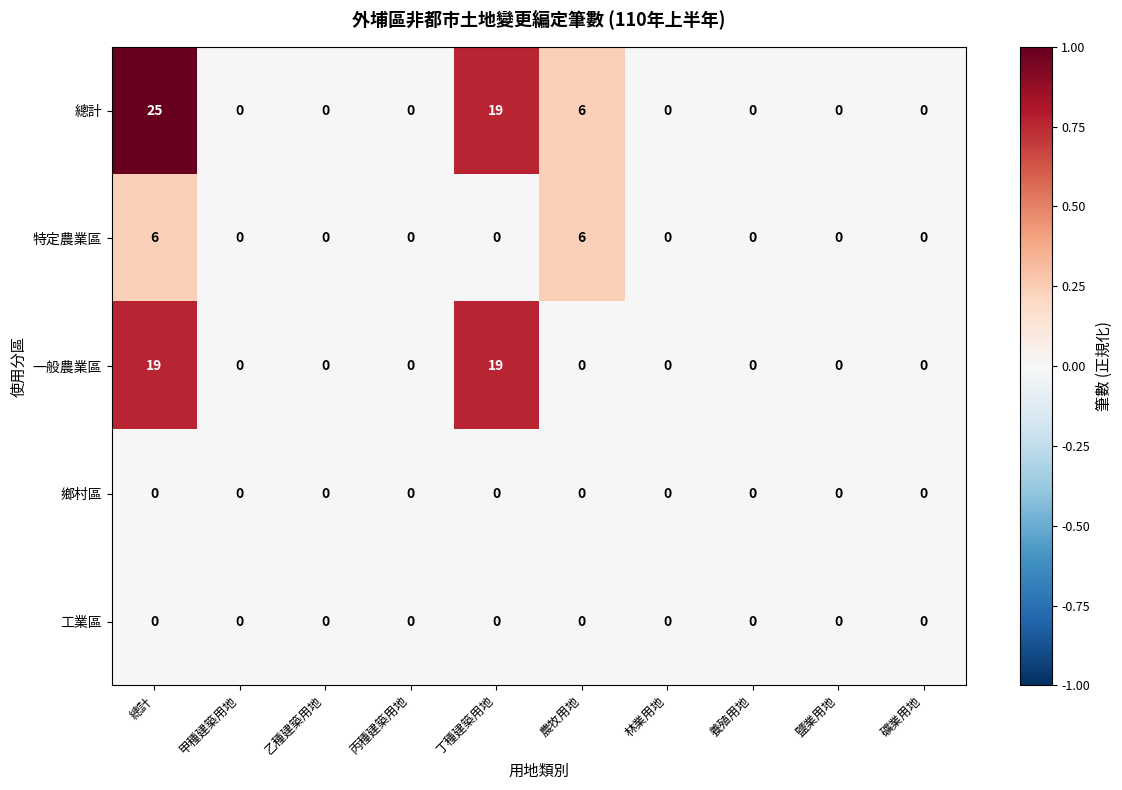

What is the spread (max minus min) of values at 總計?

25